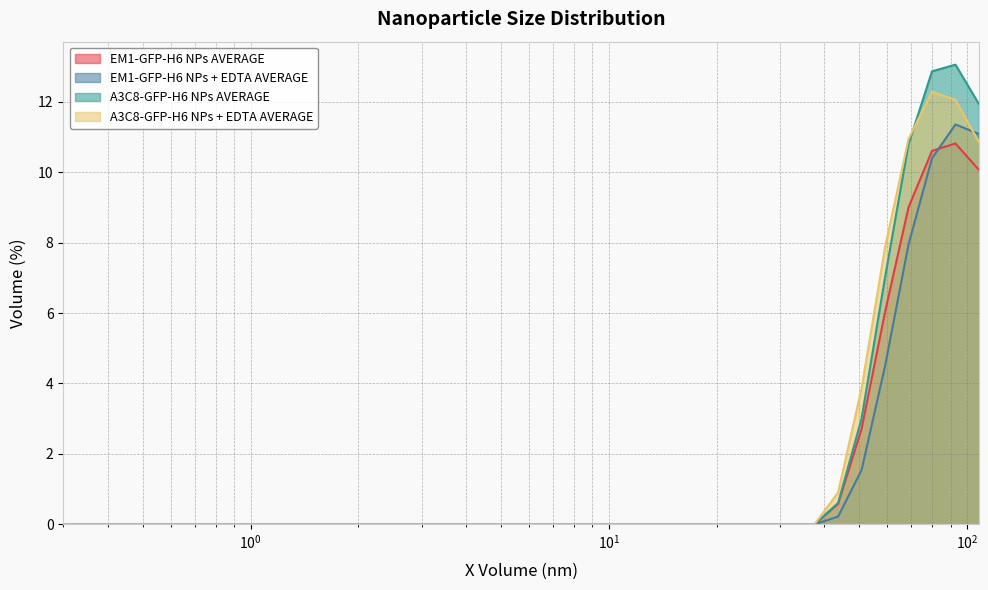

Is it true that A3C8-GFP-H6 NPs AVERAGE equals 3.6 at 108?

False